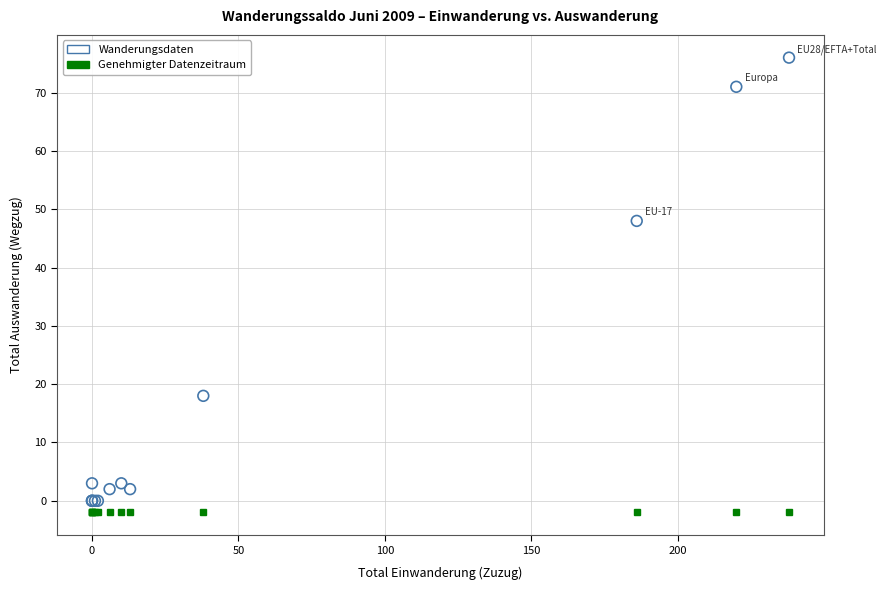

What Y value in the scatter plot is closest to 38?

48